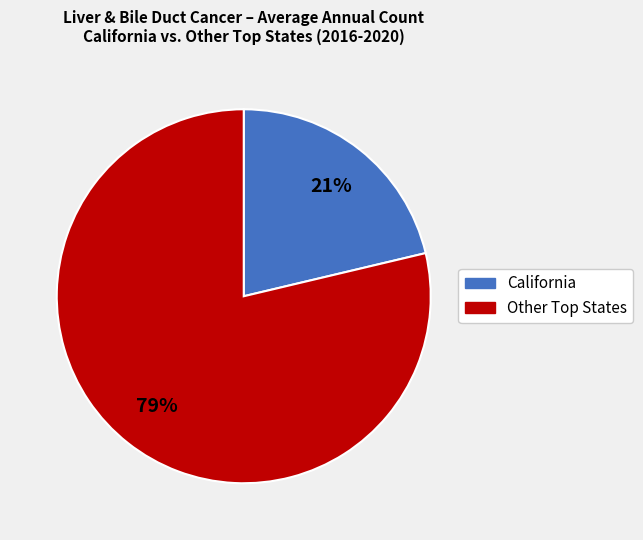

Is there any slice that represents more than half of the pie?

Yes